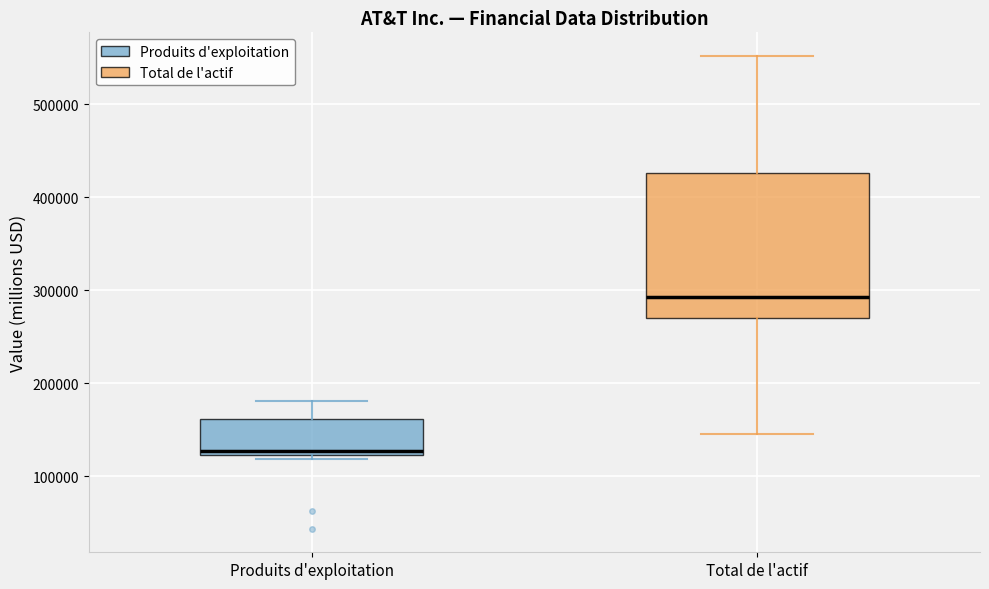

Reading left to right, transcribe this box plot: for each box, give where its median line is, the range the box spans, and where its two whiskers end, as read against the y-axis. The values are not printed on the chart, so give them approximately, as read against the axis.

Produits d'exploitation: median 130000, box 120000 to 160000, whiskers 120000 (just below the box's lower edge) to 180000
Total de l'actif: median 290000, box 270000 to 430000, whiskers 150000 to 550000